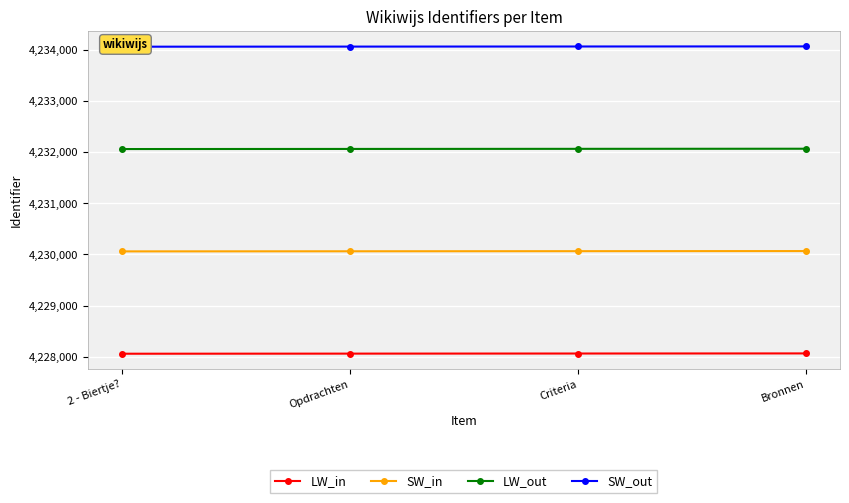

Reading left to right, extract all data points from this chart.

LW_in: 2 - Biertje?=4228058	Opdrachten=4228060	Criteria=4228062	Bronnen=4228064
SW_in: 2 - Biertje?=4230058	Opdrachten=4230060	Criteria=4230062	Bronnen=4230064
LW_out: 2 - Biertje?=4232058	Opdrachten=4232060	Criteria=4232062	Bronnen=4232064
SW_out: 2 - Biertje?=4234058	Opdrachten=4234060	Criteria=4234062	Bronnen=4234064